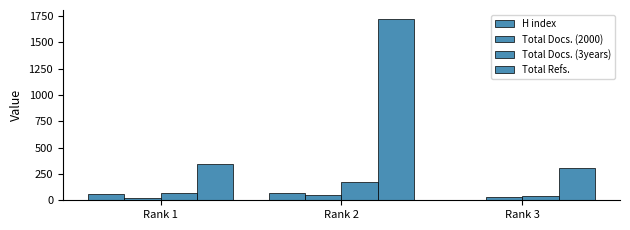

Rank the categories by Total Docs. (2000) value from highest to lowest.

Rank 2, Rank 3, Rank 1